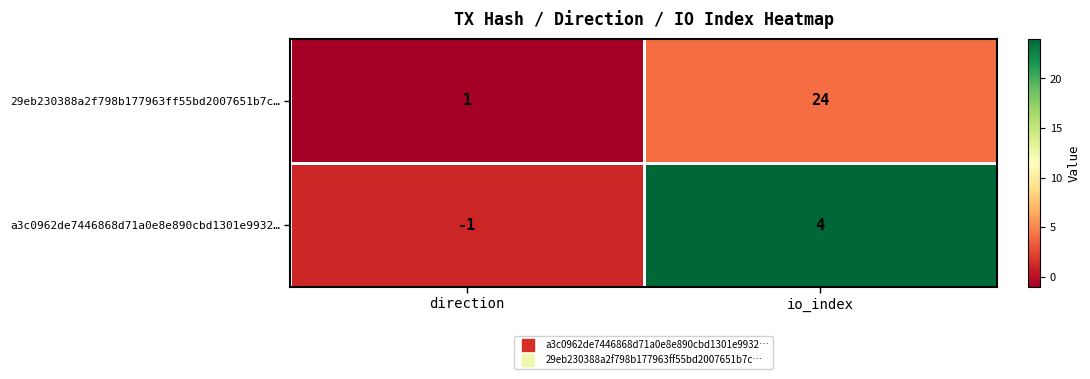

Which series has the largest range (max minus min)?

29eb230388a2f798b177963ff55bd2007651b7c…